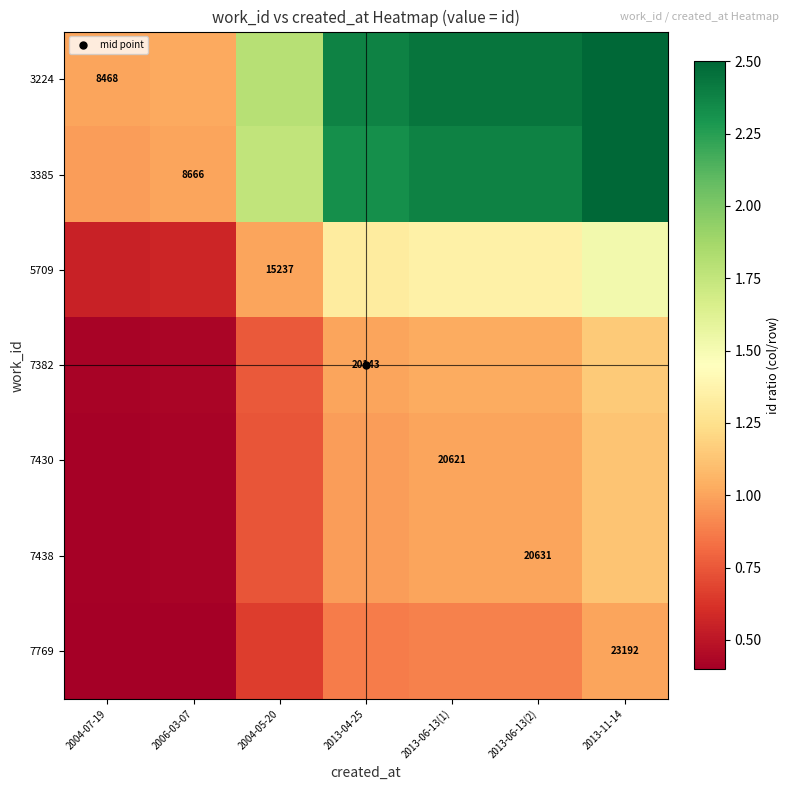

What is the difference between the 7438 values at 2013-06-13(2) and 2006-03-07?

0.6